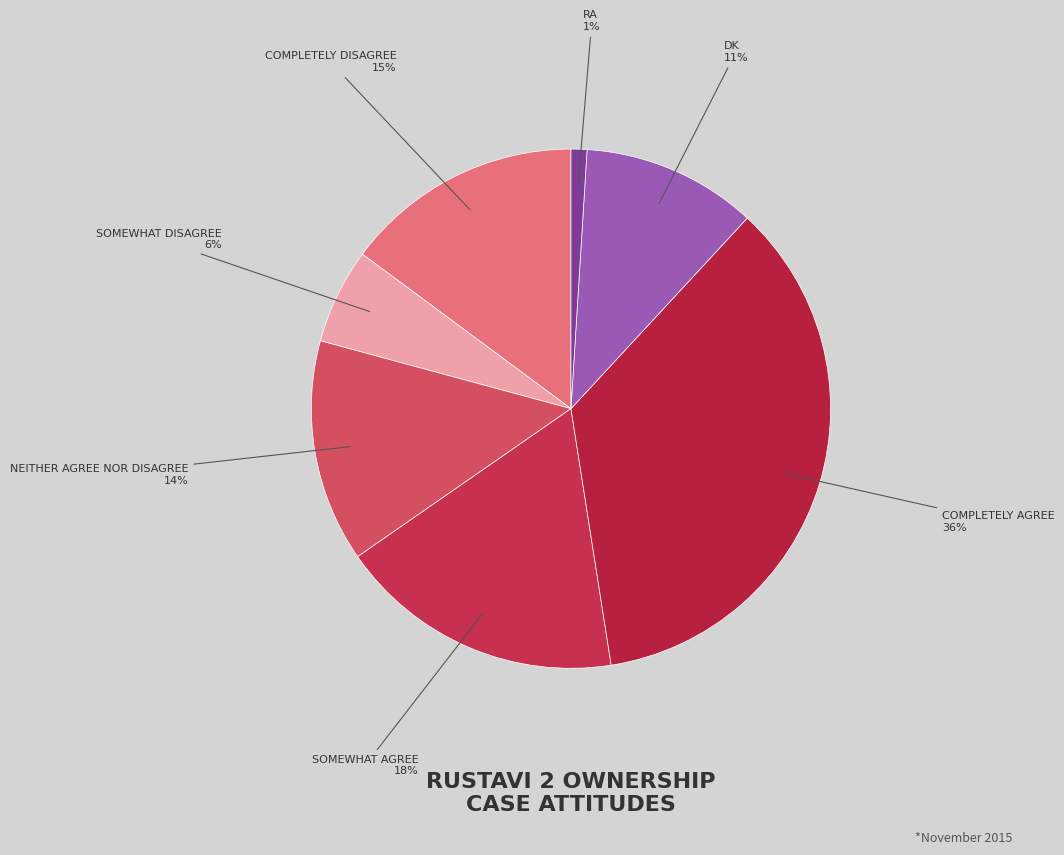

Count the number of slices in the pie.

7